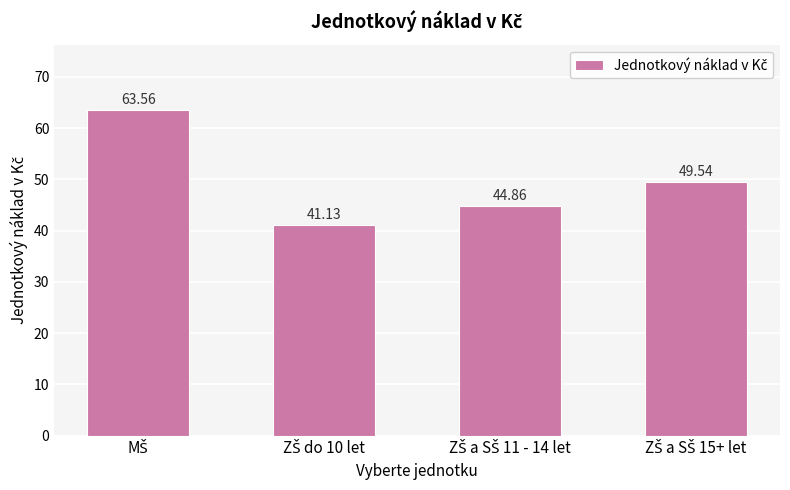

What is the sum of all values?

199.1